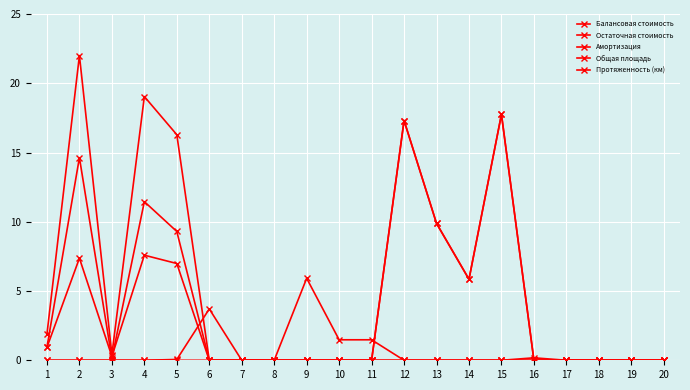

Does the chart have visible grid lines?

Yes